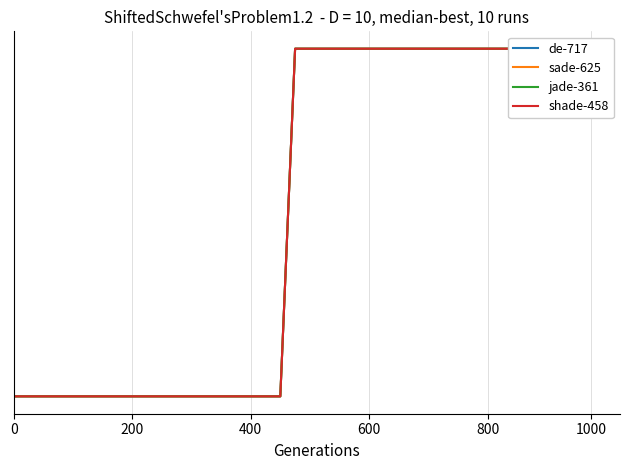

Between 12 and 20, which is larger?

20